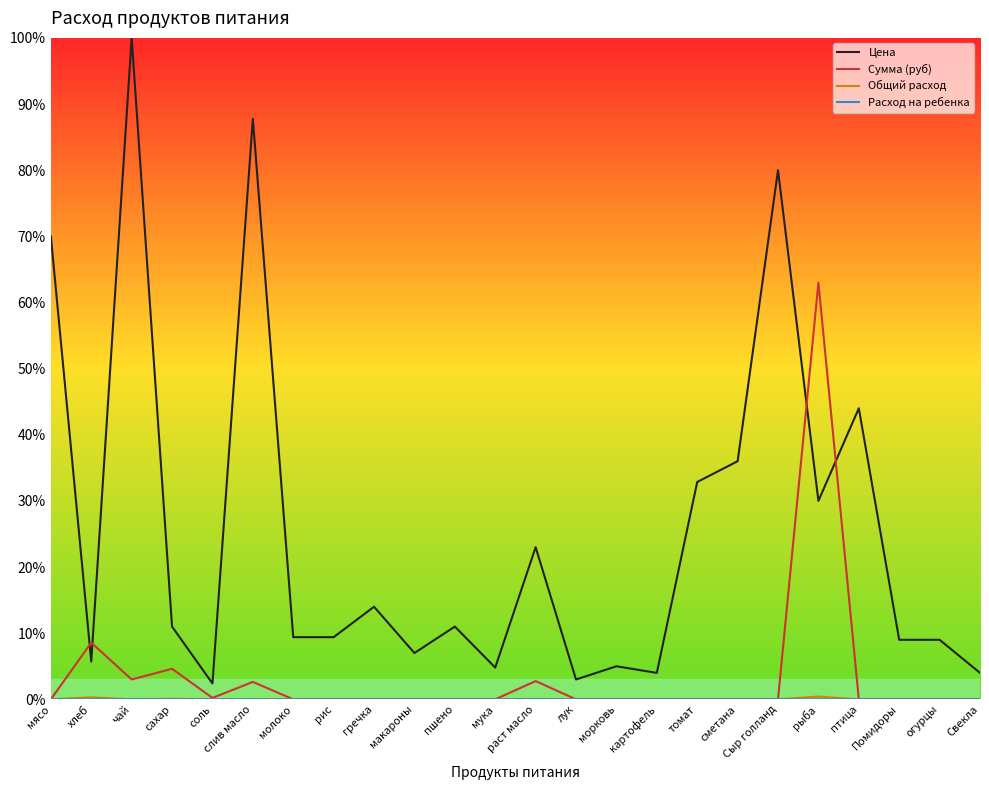

Does the chart have visible grid lines?

No